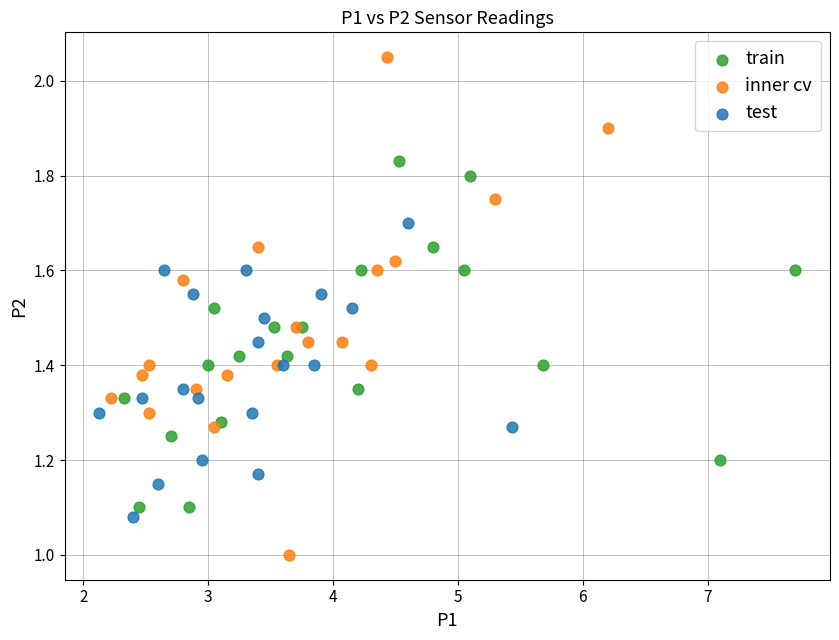

Which series has the widest spread of Y values?

inner cv